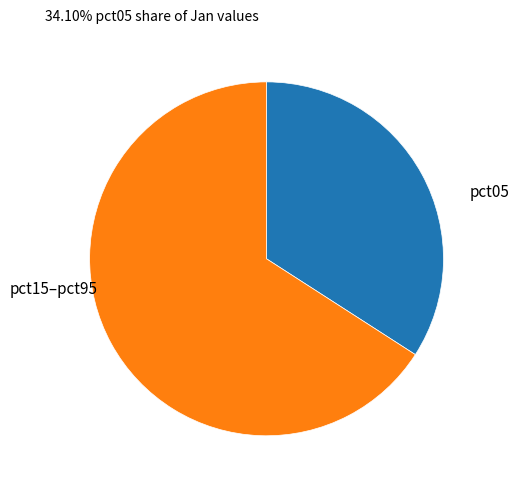

True or false: pct05 accounts for 34% of the total.

True